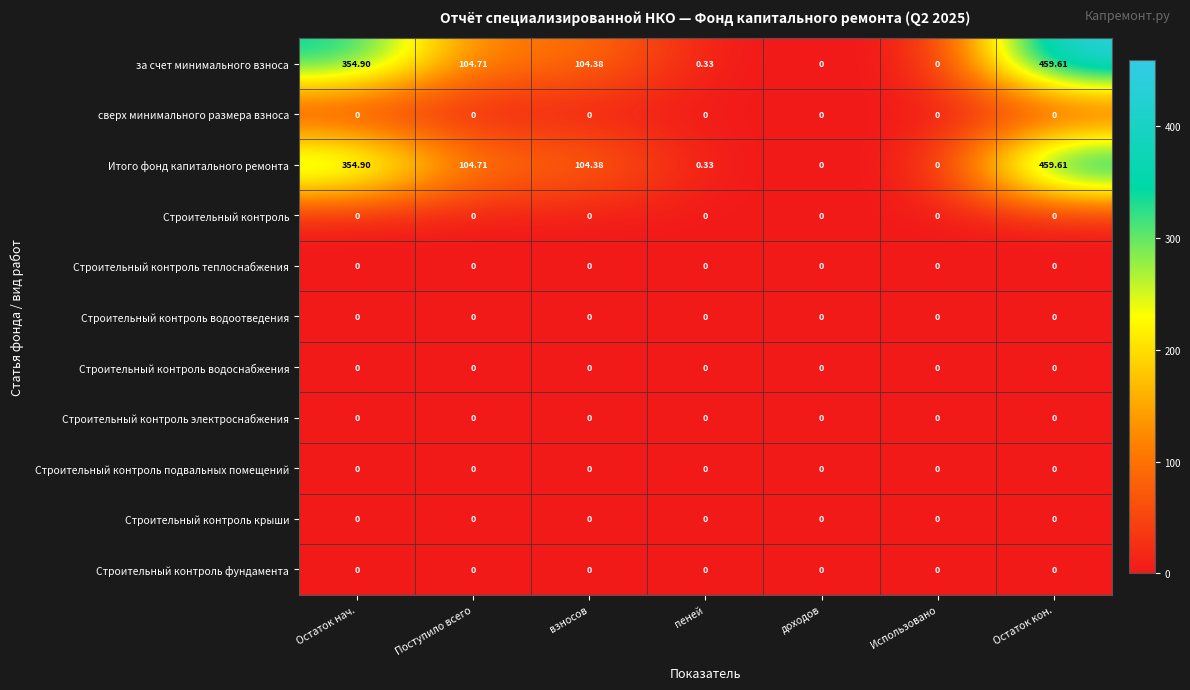

At which category is the sum across all series the highest?

Остаток кон.